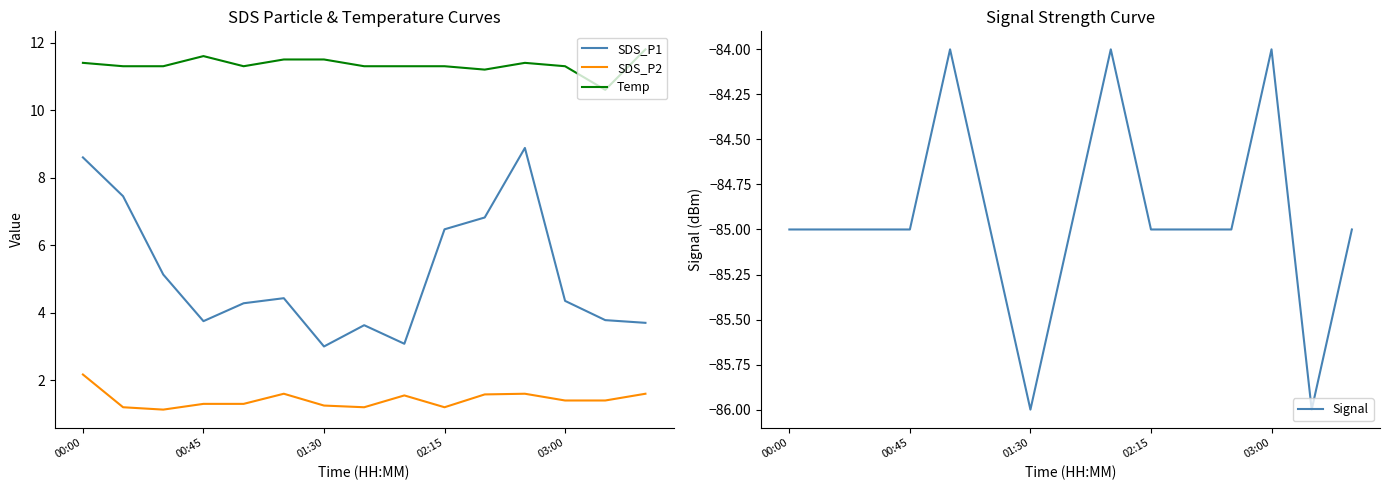

What is the difference between the maximum and minimum values in the Temp series?

1.2